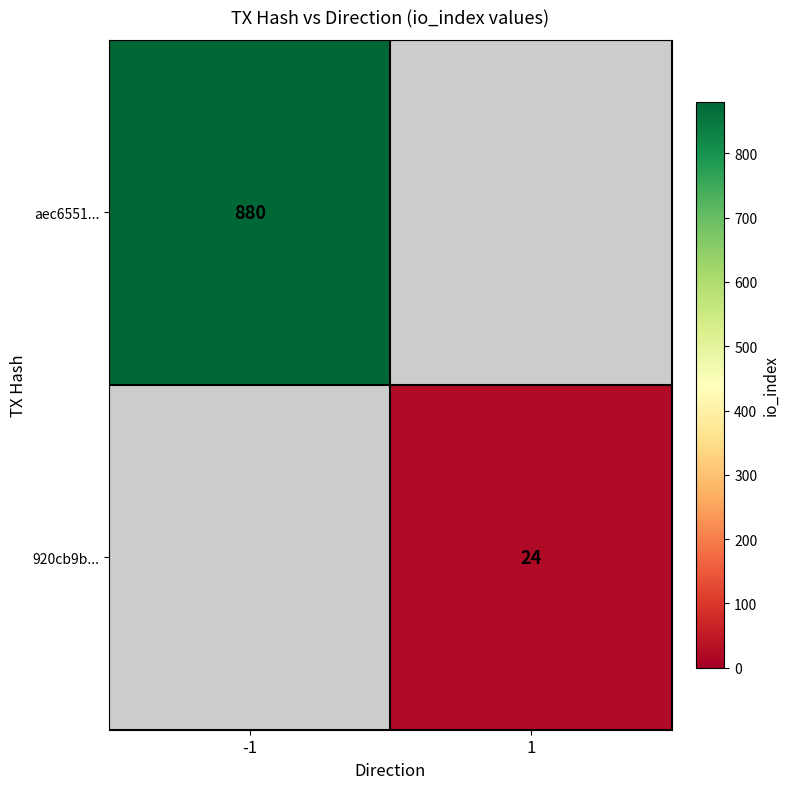

The value of 920cb9b... at 1 is 24. True or false?

True